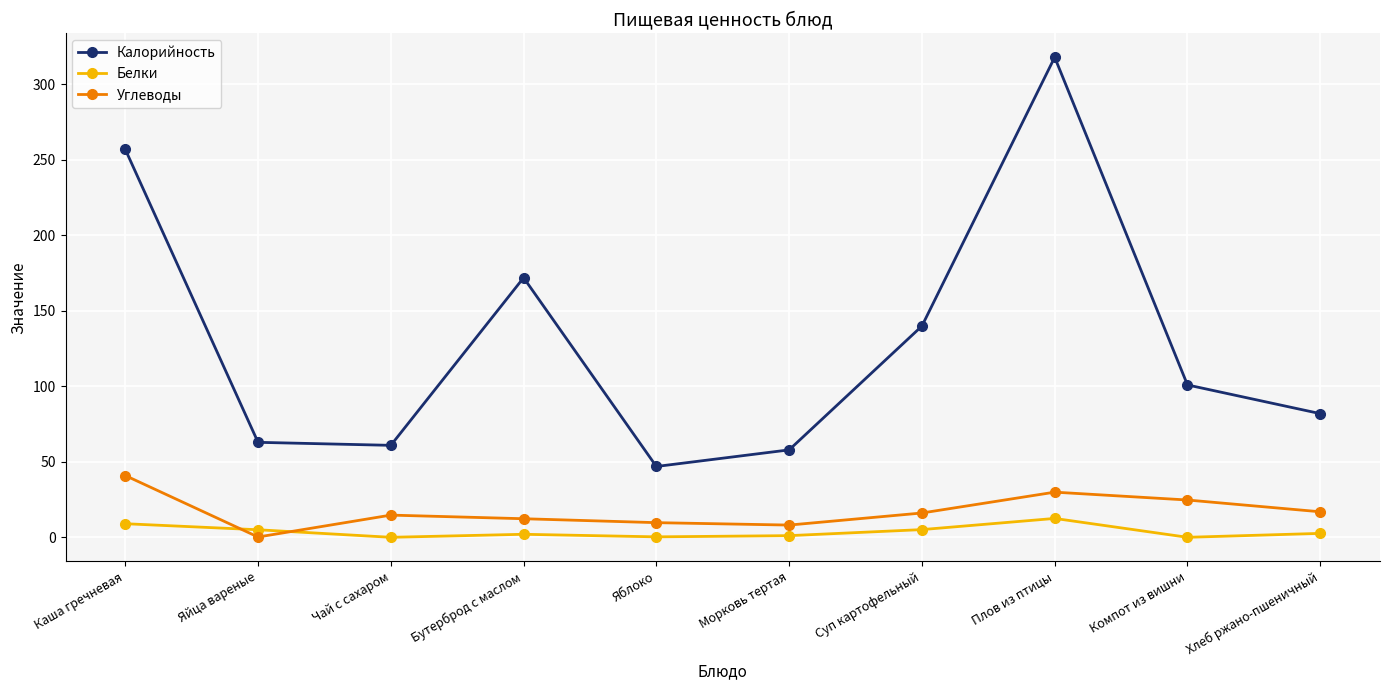

True or false: Белки and Углеводы cross at least once.

True